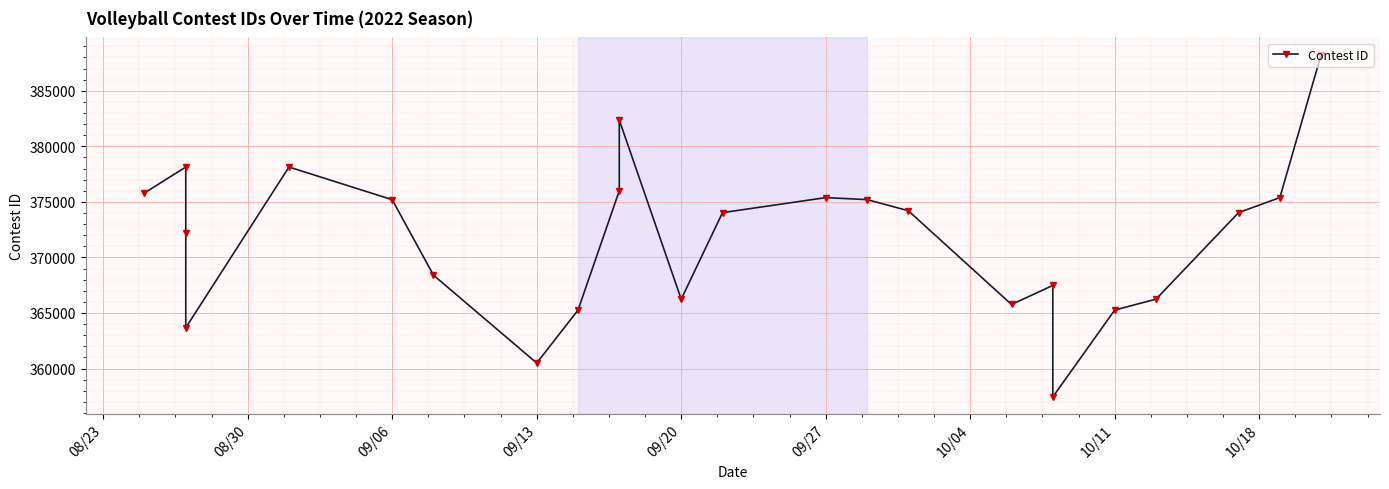

What is the approximate value at 09/27?

375381